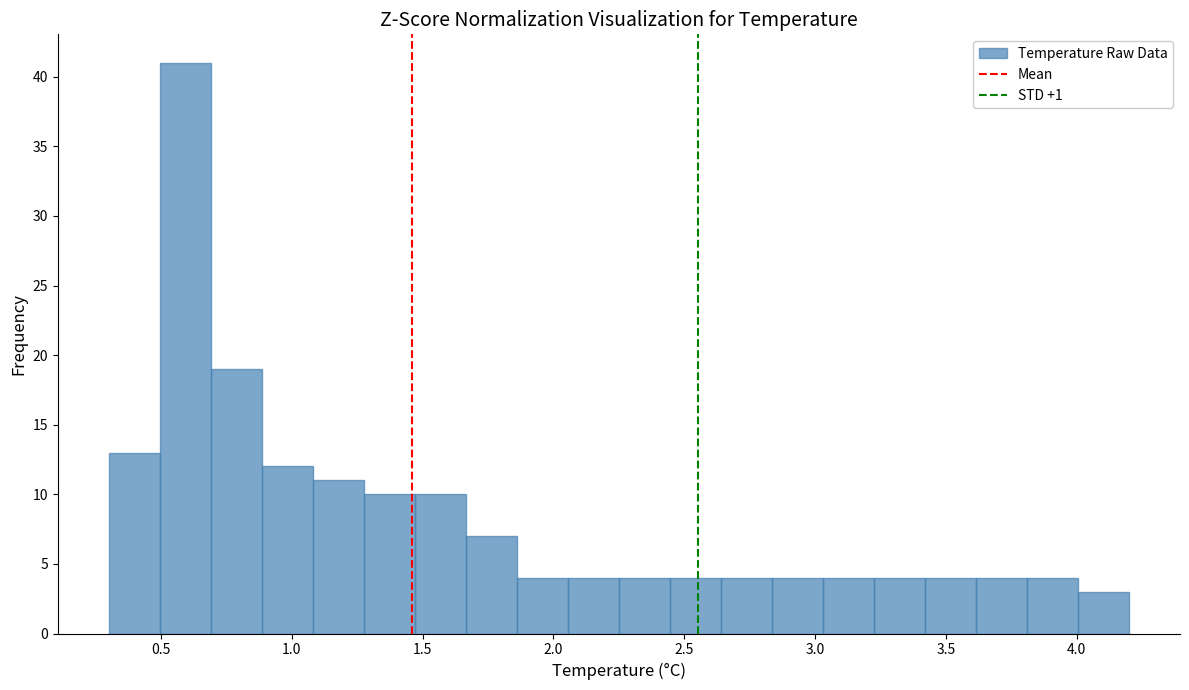

Read against the x-axis, roughly where is the centre of the tallest bar?

0.60